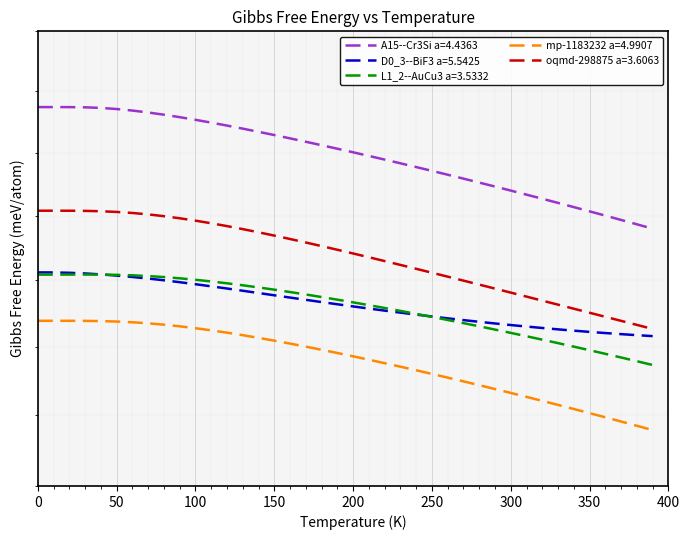

The mp-1183232 a=4.9907 series shows 176.8 at 70.0. True or false?

True